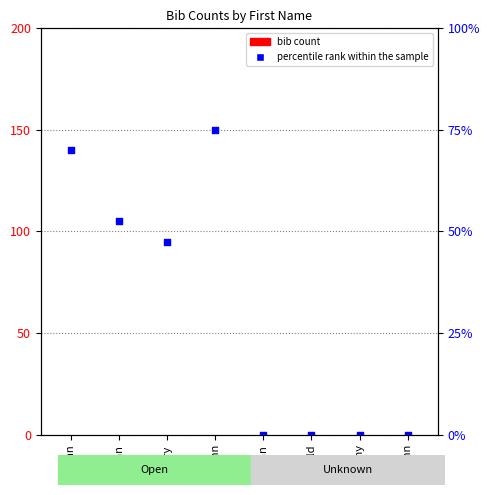

What is the total value across all series at John?

150